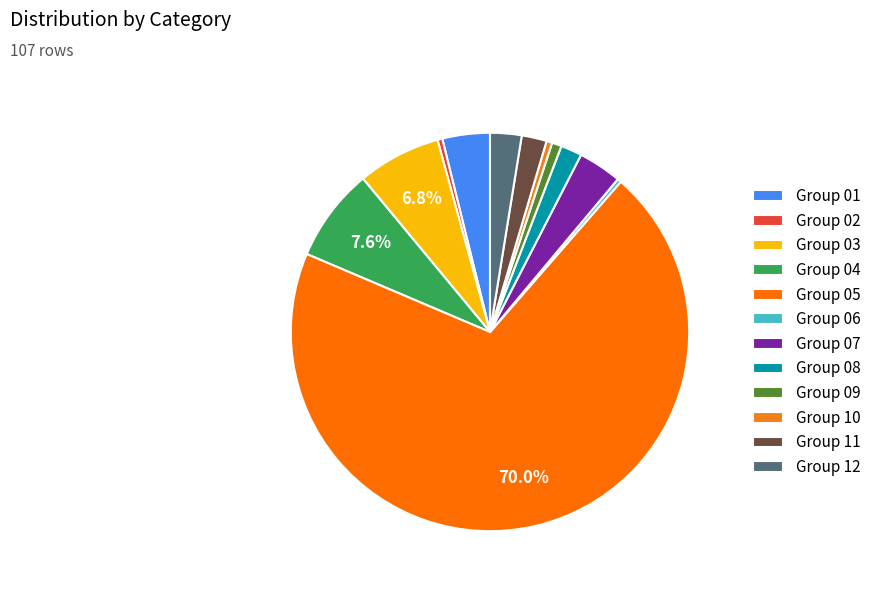

Count the number of slices in the pie.

12